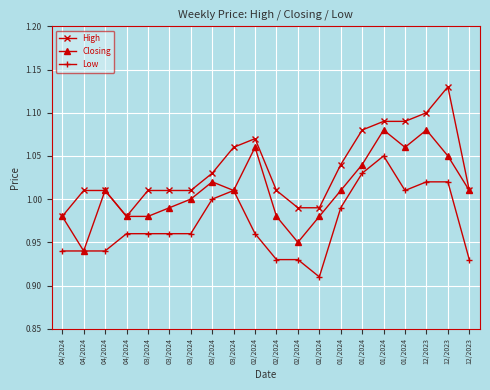

At which category does High reach its first local valley?

04/2024